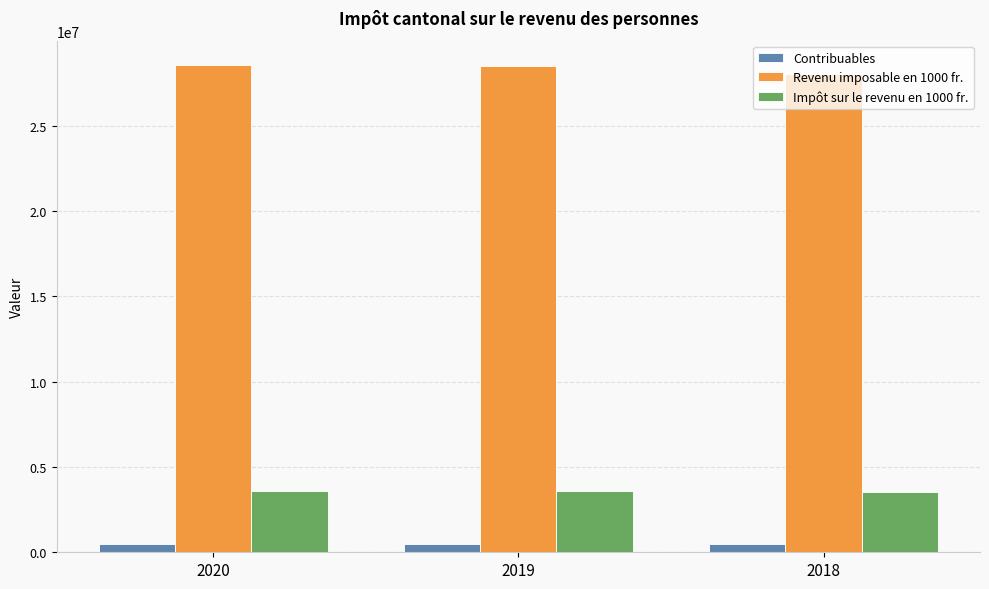

List the series in order of their peak value, lowest first.

Contribuables, Impôt sur le revenu en 1000 fr., Revenu imposable en 1000 fr.